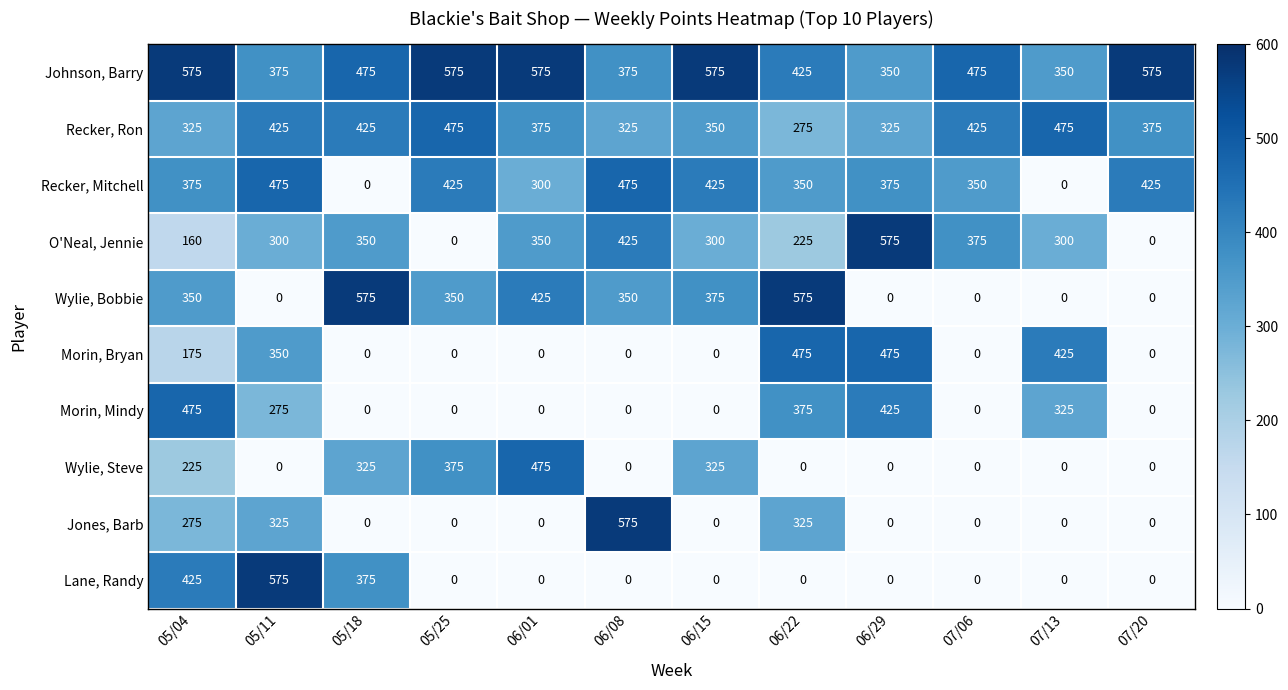

What is the difference between the highest and lowest values at 06/22?

575